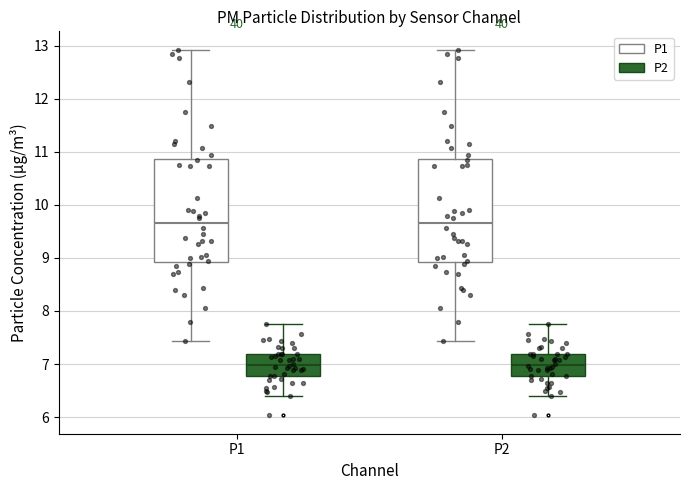

Where is the upper edge of the box for P1 (P2) on the y-axis? The values are not printed on the chart, so give them approximately, as read against the axis.

7.2